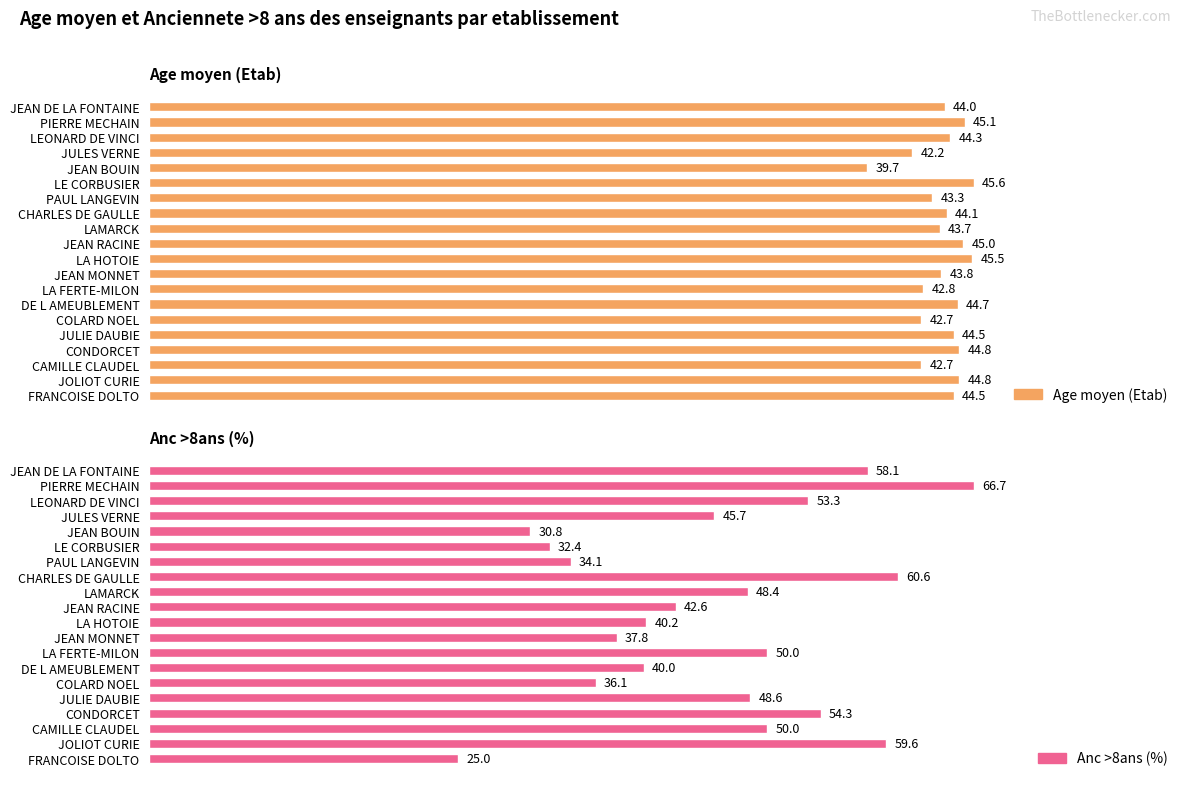

List the series in order of their peak value, highest first.

Anc >8ans (%), Age moyen (Etab)